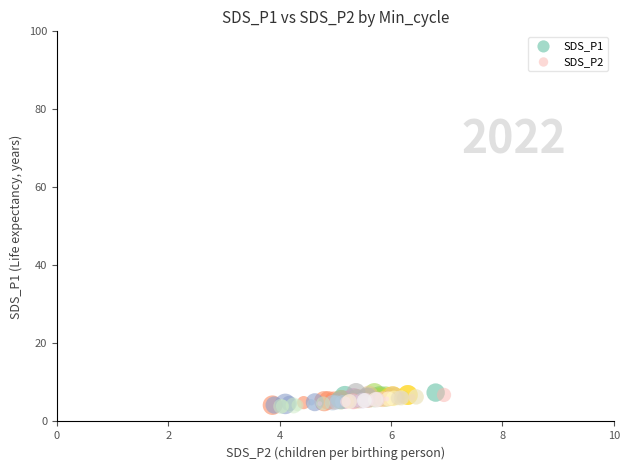

Which series has the largest Y range (max minus min)?

SDS_P1